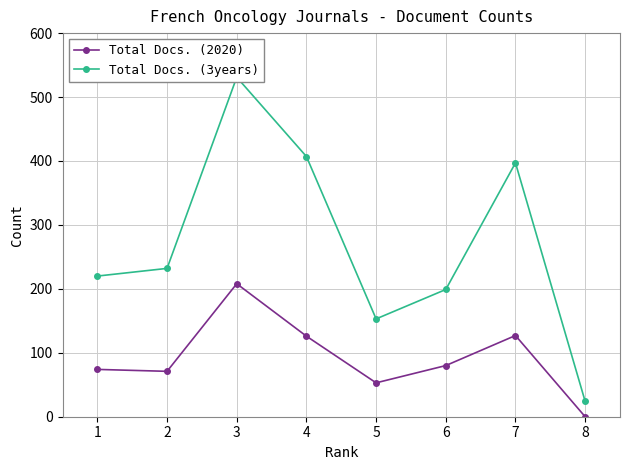

How many interior local peaks does the Total Docs. (2020) series have?

2